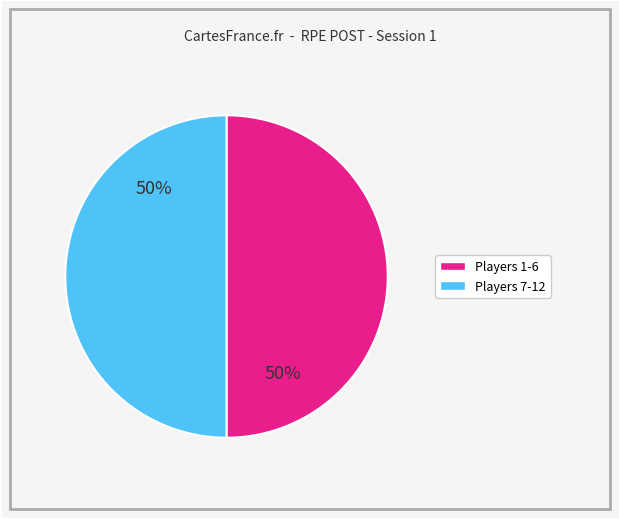

To the nearest percent, what is the average slice percentage?

50%